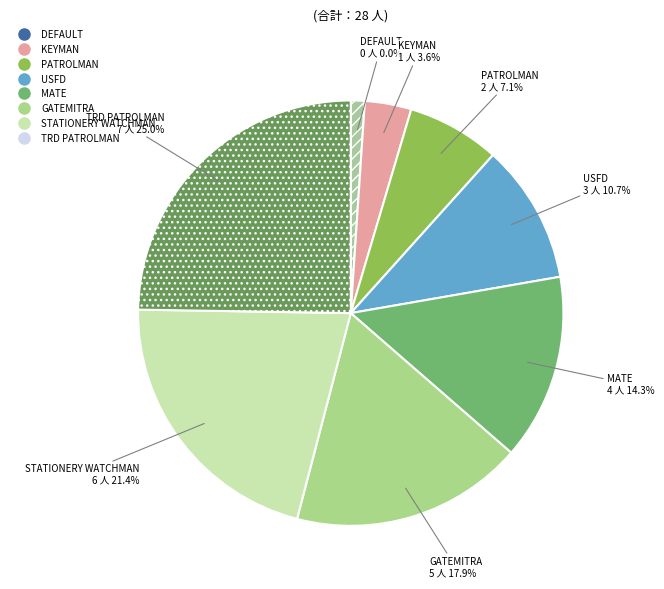

Which has a higher value, GATEMITRA or KEYMAN?

GATEMITRA